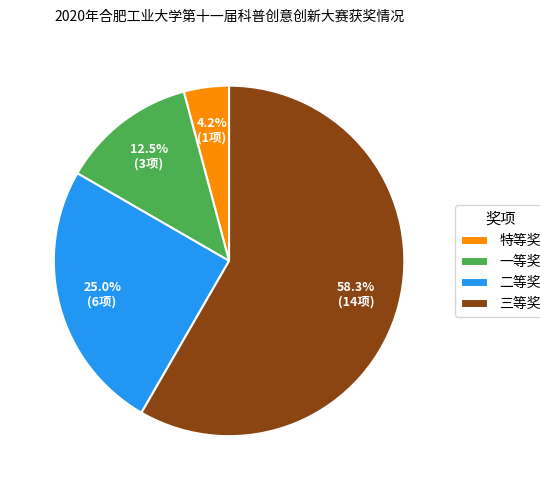

Which has a higher value, 一等奖 or 特等奖?

一等奖